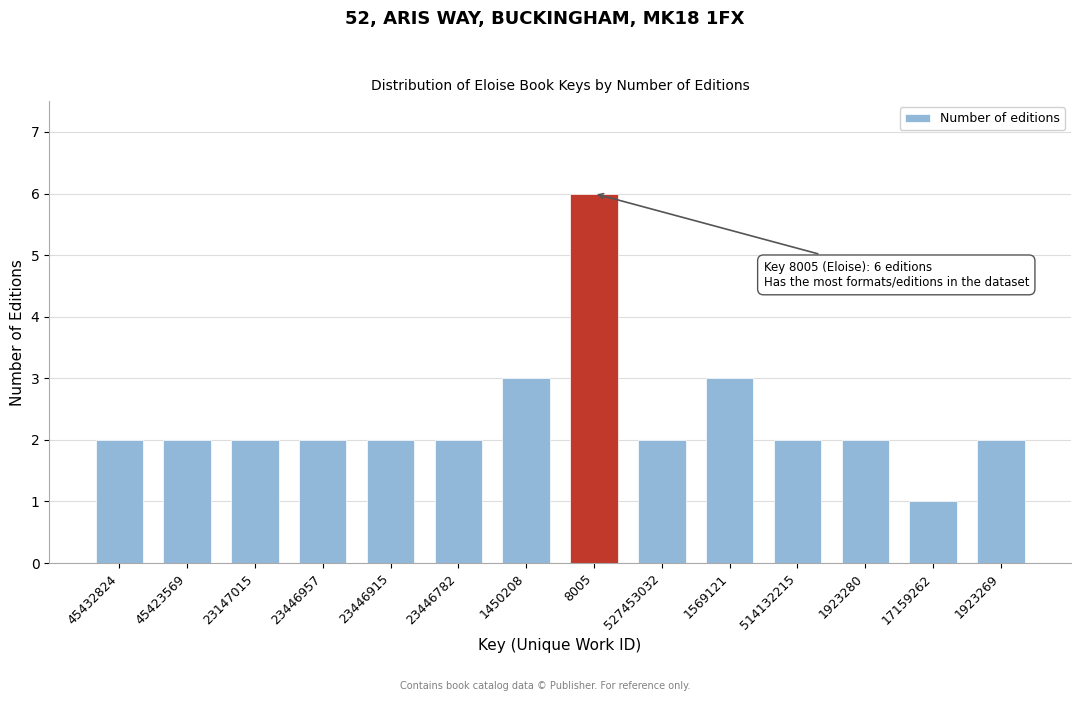

Reading right to left, extract all data points from this chart.

2	1	2	2	3	2	6	3	2	2	2	2	2	2